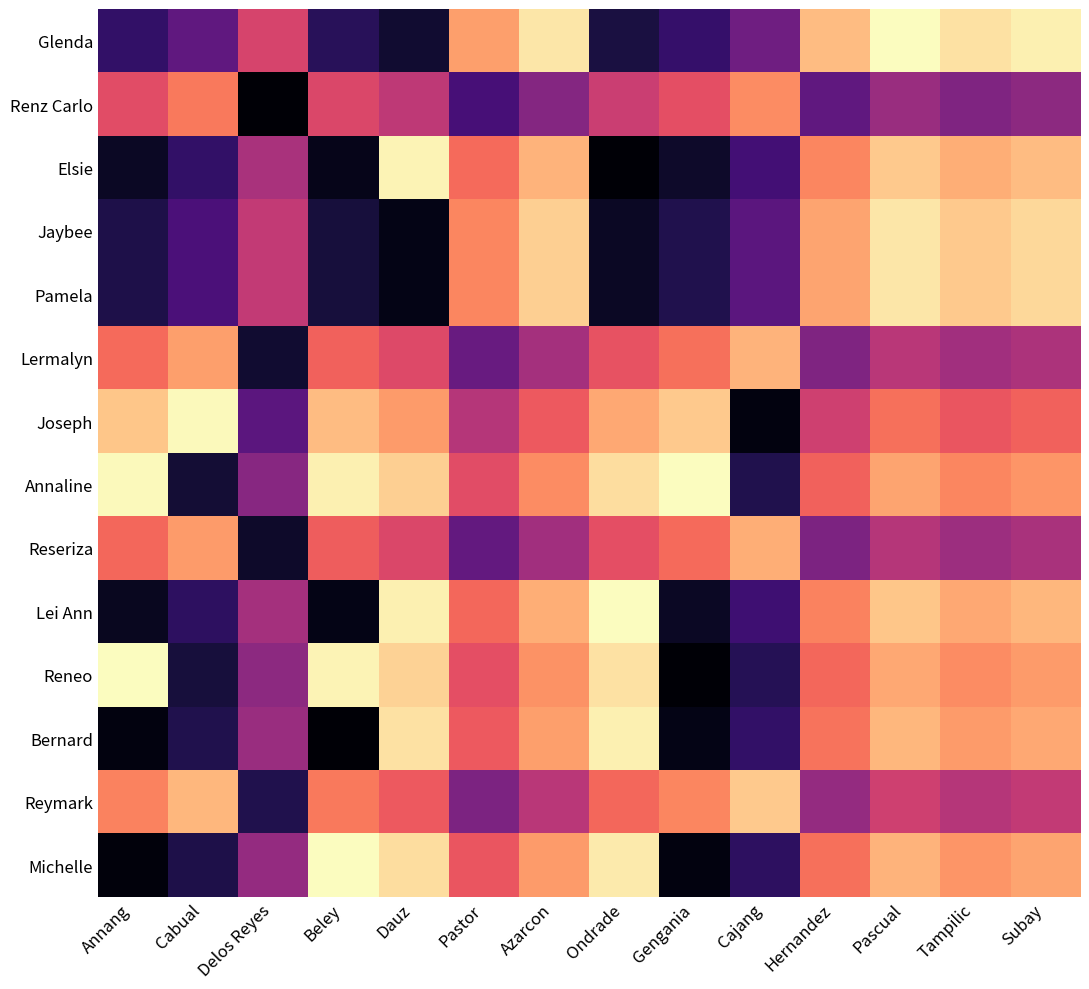

Reading left to right, list all the values displayed in this chart.

Glenda: Annang=0.8	Cabual=0.7	Delos Reyes=0.4	Beley=0.8	Dauz=0.9	Pastor=0.2	Azarcon=0.1	Ondrade=0.9	Gengania=0.8	Cajang=0.7	Hernandez=0.1	Pascual=0.0	Tampilic=0.1	Subay=0.0
Renz Carlo: Annang=0.4	Cabual=0.3	Delos Reyes=1.0	Beley=0.4	Dauz=0.5	Pastor=0.8	Azarcon=0.6	Ondrade=0.5	Gengania=0.4	Cajang=0.2	Hernandez=0.7	Pascual=0.6	Tampilic=0.6	Subay=0.6
Elsie: Annang=0.9	Cabual=0.8	Delos Reyes=0.5	Beley=0.9	Dauz=0.0	Pastor=0.3	Azarcon=0.2	Ondrade=1.0	Gengania=0.9	Cajang=0.8	Hernandez=0.2	Pascual=0.1	Tampilic=0.2	Subay=0.1
Jaybee: Annang=0.9	Cabual=0.8	Delos Reyes=0.5	Beley=0.9	Dauz=1.0	Pastor=0.2	Azarcon=0.1	Ondrade=0.9	Gengania=0.9	Cajang=0.7	Hernandez=0.2	Pascual=0.1	Tampilic=0.1	Subay=0.1
Pamela: Annang=0.9	Cabual=0.8	Delos Reyes=0.5	Beley=0.9	Dauz=1.0	Pastor=0.2	Azarcon=0.1	Ondrade=0.9	Gengania=0.9	Cajang=0.7	Hernandez=0.2	Pascual=0.1	Tampilic=0.1	Subay=0.1
Lermalyn: Annang=0.3	Cabual=0.2	Delos Reyes=0.9	Beley=0.3	Dauz=0.4	Pastor=0.7	Azarcon=0.5	Ondrade=0.4	Gengania=0.3	Cajang=0.2	Hernandez=0.6	Pascual=0.5	Tampilic=0.6	Subay=0.5
Joseph: Annang=0.1	Cabual=0.0	Delos Reyes=0.7	Beley=0.1	Dauz=0.2	Pastor=0.5	Azarcon=0.3	Ondrade=0.2	Gengania=0.1	Cajang=1.0	Hernandez=0.4	Pascual=0.3	Tampilic=0.4	Subay=0.3
Annaline: Annang=0.0	Cabual=0.9	Delos Reyes=0.6	Beley=0.0	Dauz=0.1	Pastor=0.4	Azarcon=0.2	Ondrade=0.1	Gengania=0.0	Cajang=0.9	Hernandez=0.3	Pascual=0.2	Tampilic=0.2	Subay=0.2
Reseriza: Annang=0.3	Cabual=0.2	Delos Reyes=0.9	Beley=0.3	Dauz=0.4	Pastor=0.7	Azarcon=0.6	Ondrade=0.4	Gengania=0.3	Cajang=0.2	Hernandez=0.6	Pascual=0.5	Tampilic=0.6	Subay=0.5
Lei Ann: Annang=0.9	Cabual=0.8	Delos Reyes=0.5	Beley=1.0	Dauz=0.0	Pastor=0.3	Azarcon=0.2	Ondrade=0.0	Gengania=0.9	Cajang=0.8	Hernandez=0.3	Pascual=0.1	Tampilic=0.2	Subay=0.1
Reneo: Annang=0.0	Cabual=0.9	Delos Reyes=0.6	Beley=0.0	Dauz=0.1	Pastor=0.4	Azarcon=0.2	Ondrade=0.1	Gengania=1.0	Cajang=0.8	Hernandez=0.3	Pascual=0.2	Tampilic=0.2	Subay=0.2
Bernard: Annang=1.0	Cabual=0.9	Delos Reyes=0.6	Beley=1.0	Dauz=0.1	Pastor=0.3	Azarcon=0.2	Ondrade=0.0	Gengania=1.0	Cajang=0.8	Hernandez=0.3	Pascual=0.1	Tampilic=0.2	Subay=0.2
Reymark: Annang=0.3	Cabual=0.1	Delos Reyes=0.9	Beley=0.3	Dauz=0.3	Pastor=0.6	Azarcon=0.5	Ondrade=0.3	Gengania=0.2	Cajang=0.1	Hernandez=0.6	Pascual=0.4	Tampilic=0.5	Subay=0.5
Michelle: Annang=1.0	Cabual=0.9	Delos Reyes=0.6	Beley=0.0	Dauz=0.1	Pastor=0.4	Azarcon=0.2	Ondrade=0.0	Gengania=1.0	Cajang=0.8	Hernandez=0.3	Pascual=0.2	Tampilic=0.2	Subay=0.2